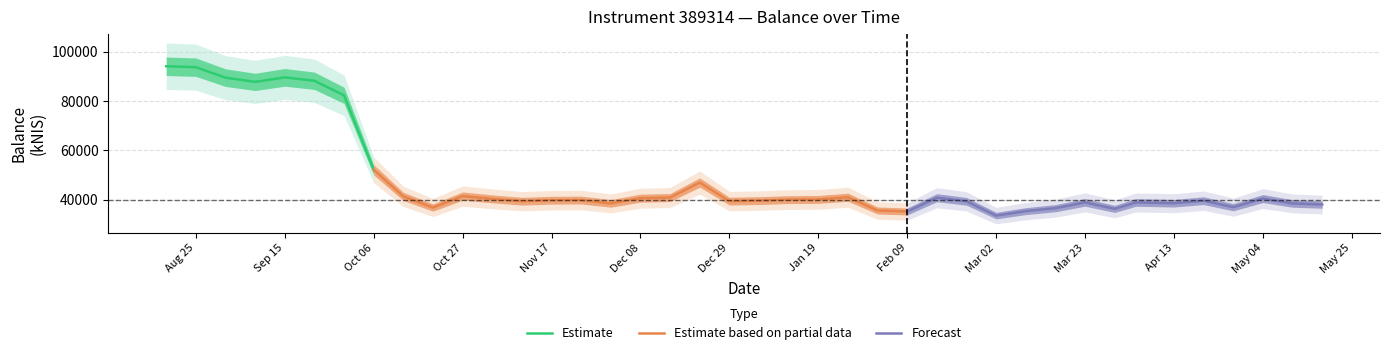

What is the sum of all values?

1923802.1